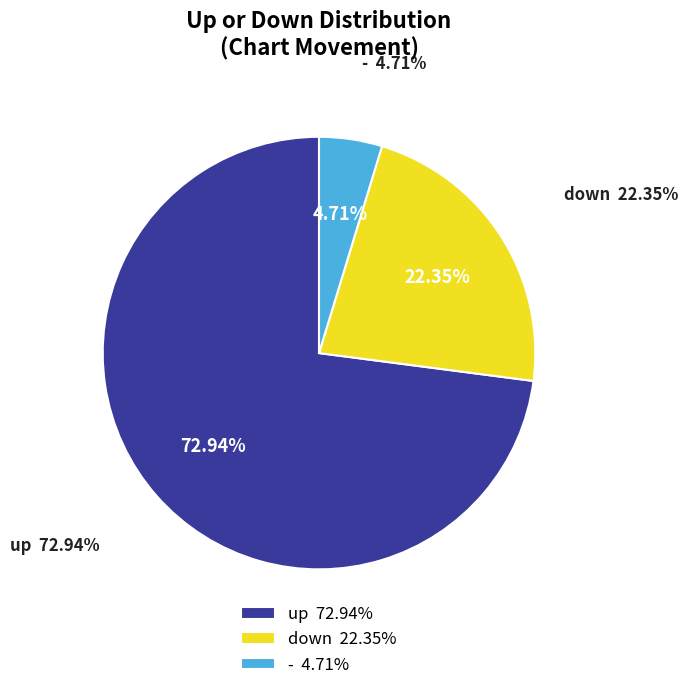

Is the sum of down and - greater than half?

No